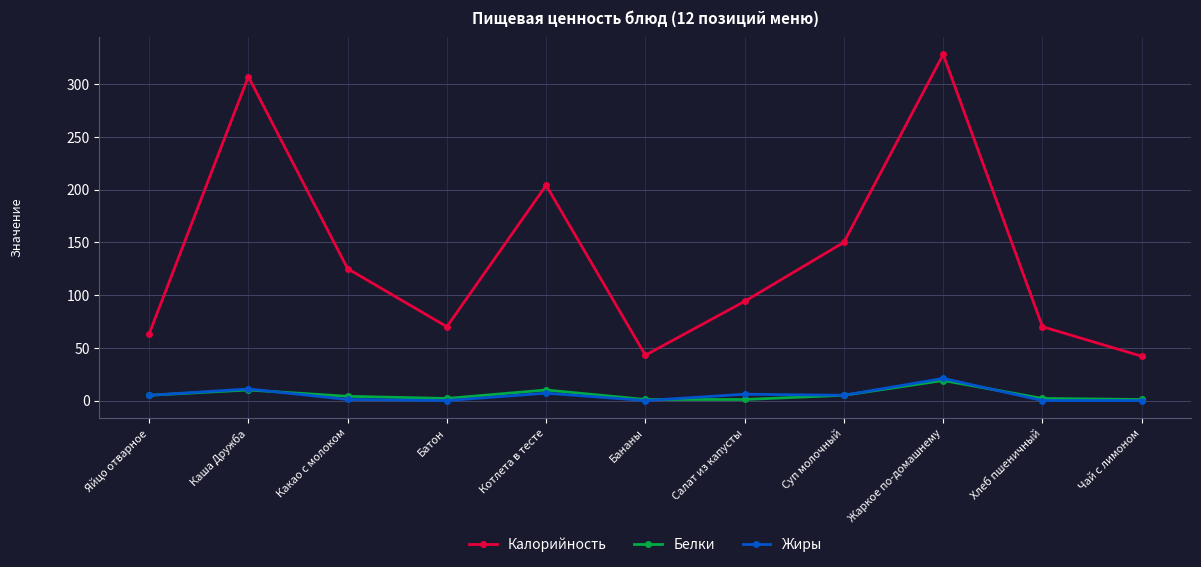

True or false: Калорийность has a value of 70 at Батон.

True